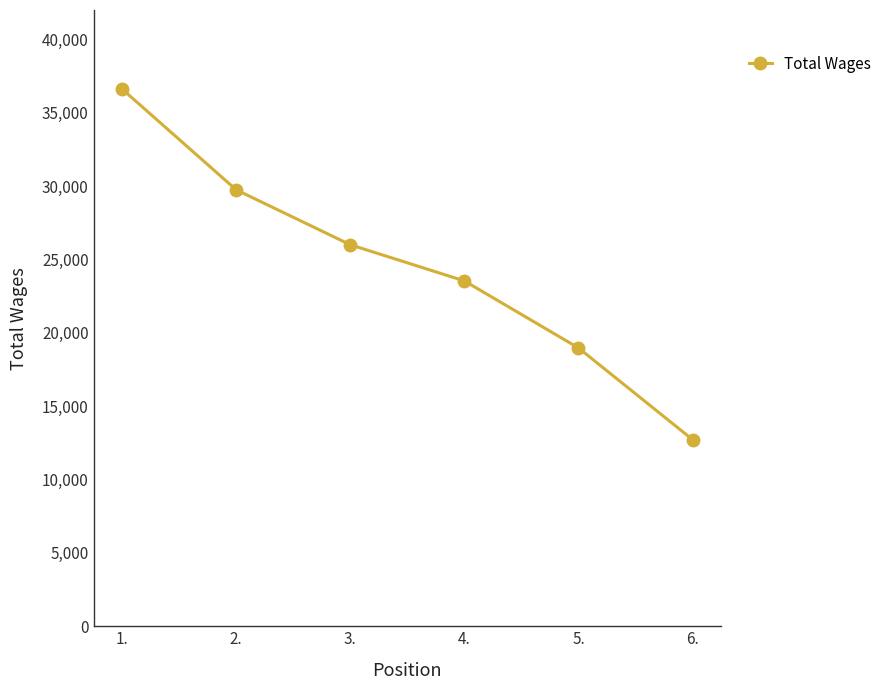

Reading right to left, what are all the values shown in this chart?

12719	18968	23537	26002	29747	36618